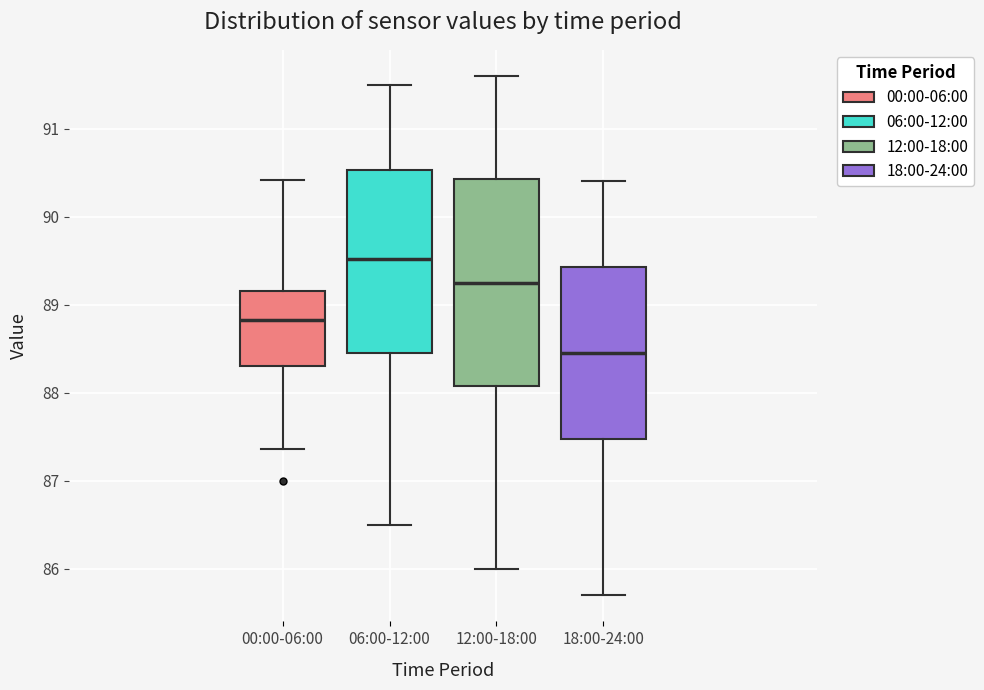

Which box is the tallest, from its lower edge to its upper edge?

12:00-18:00